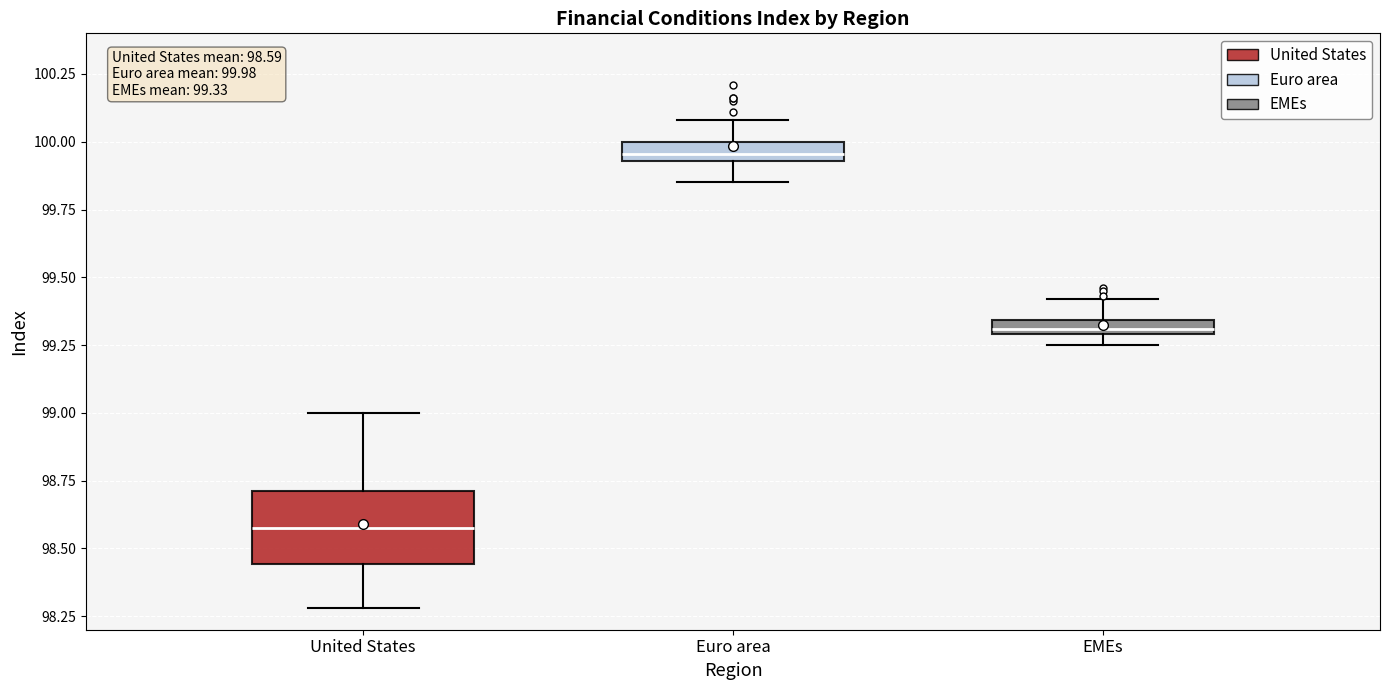

Which box's median line is the highest?

Euro area